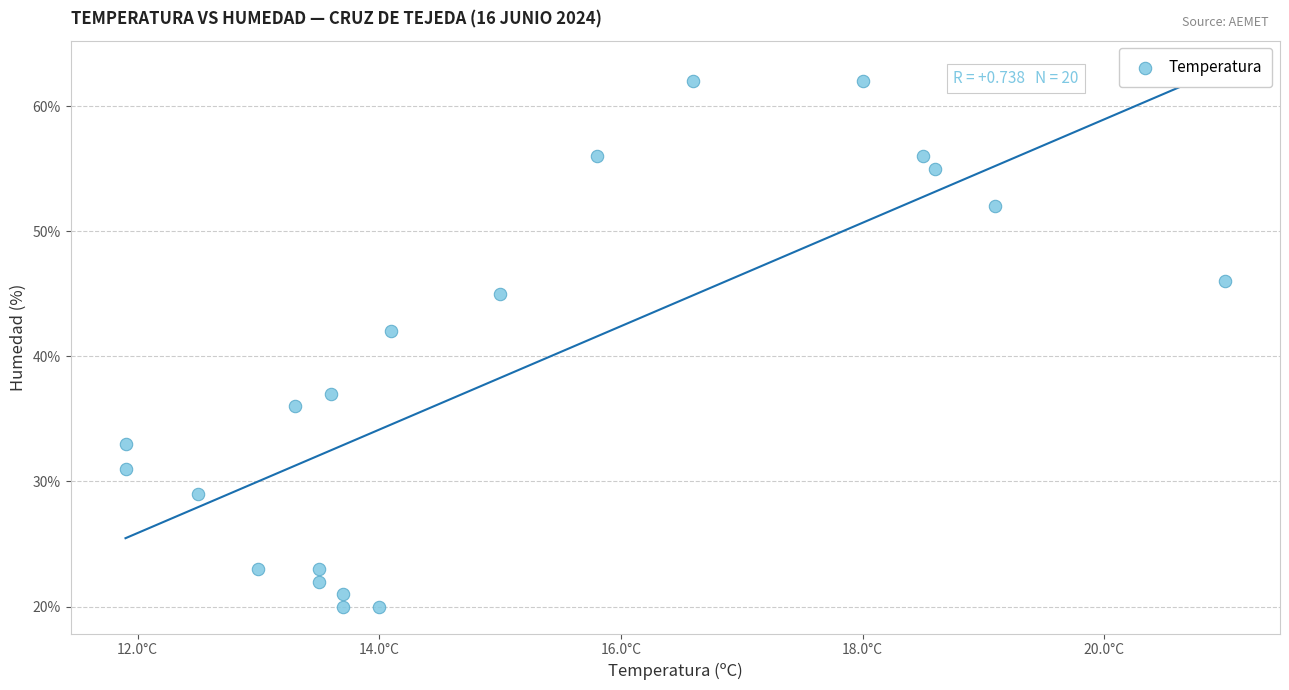

What is the range of Y values (max minus min)?

42